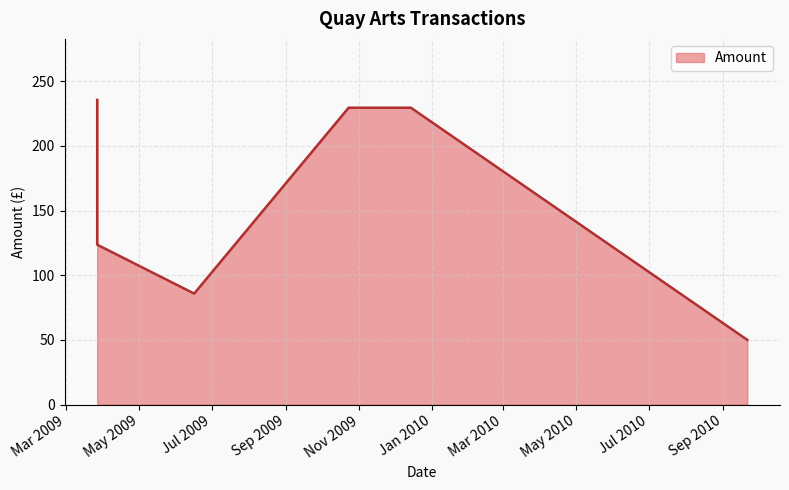

Reading left to right, list all the values displayed in this chart.

2009-03-27=235.6	2009-03-27=123.6	2009-06-16=85.8	2009-10-23=229.5	2009-11-20=229.5	2009-12-14=229.5	2010-09-21=50.0